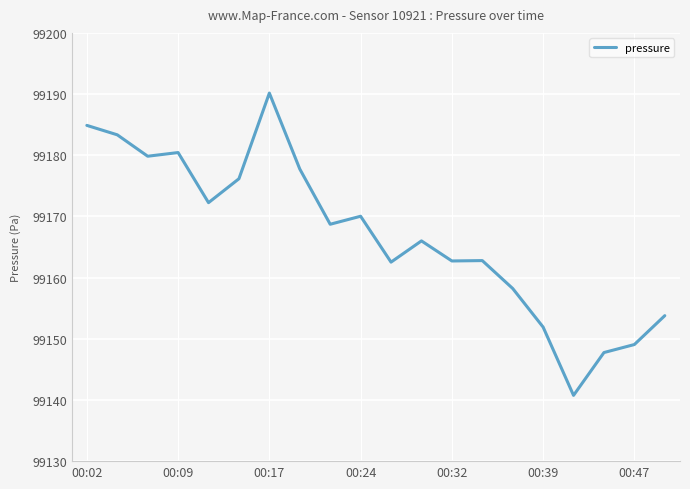

What is the greatest value displayed?

99190.2